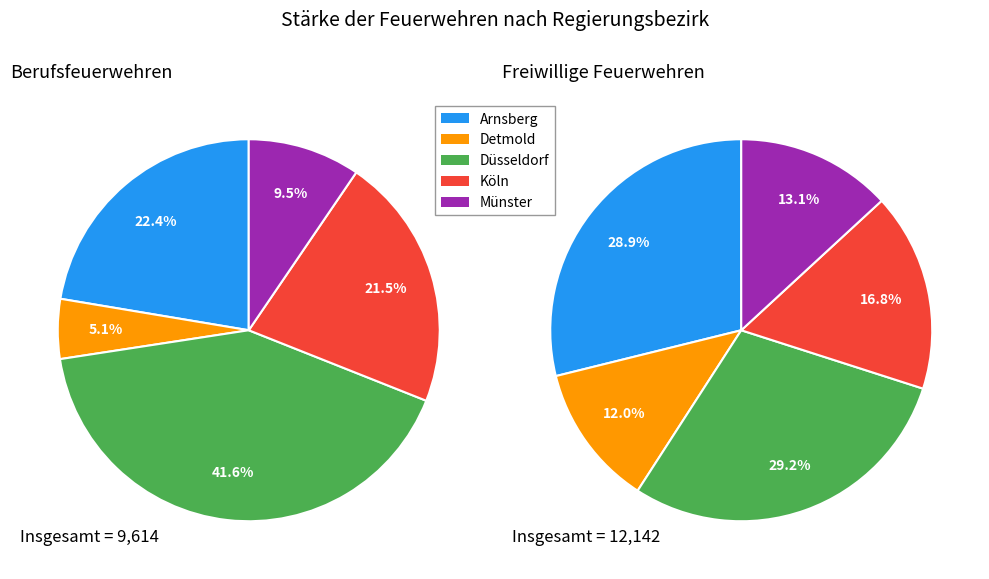

How many segments does this pie chart have?

5